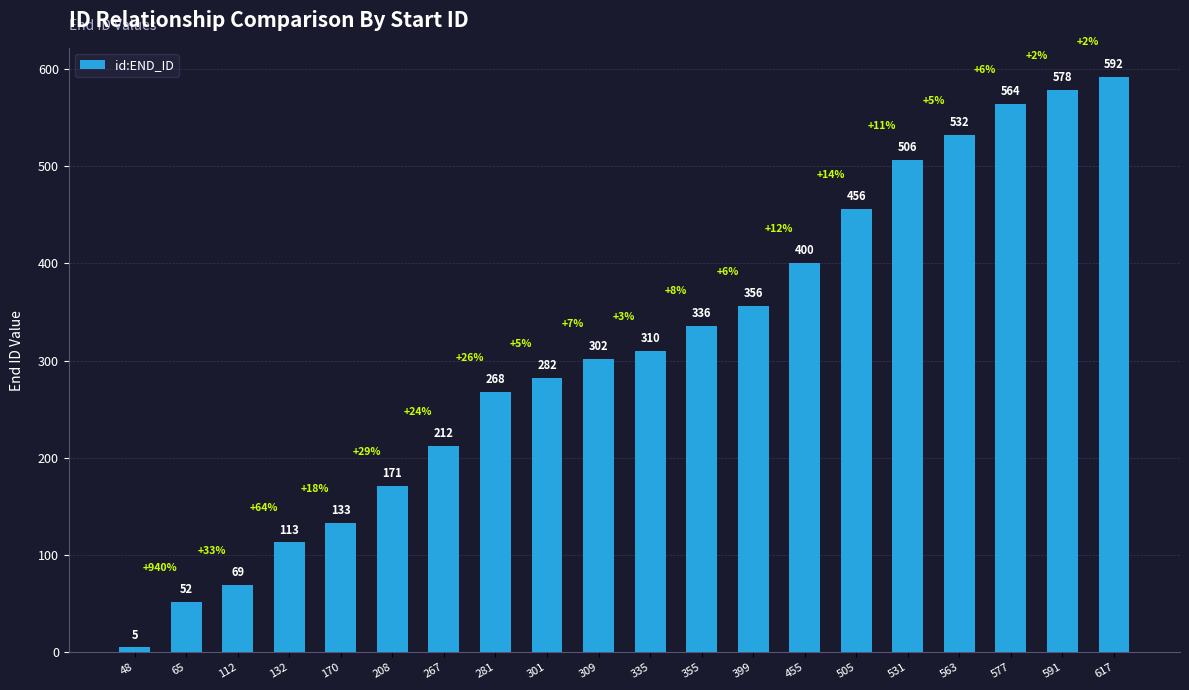

What is the difference between the second highest and minimum values?

573